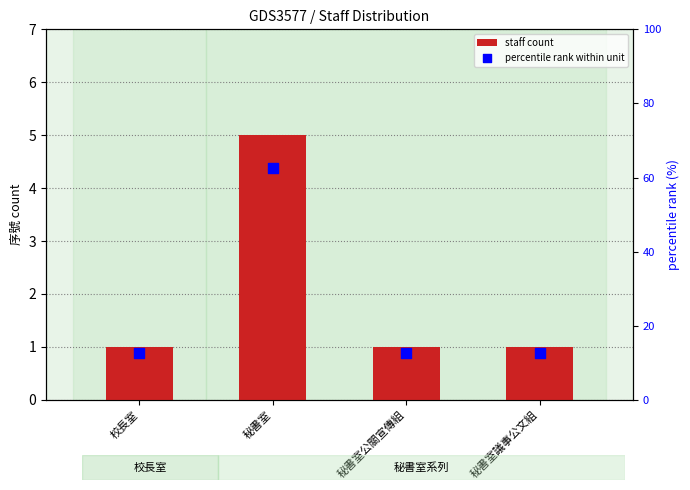

Is the value of percentile rank within unit at 秘書室 greater than the value of staff count at 秘書室?

Yes